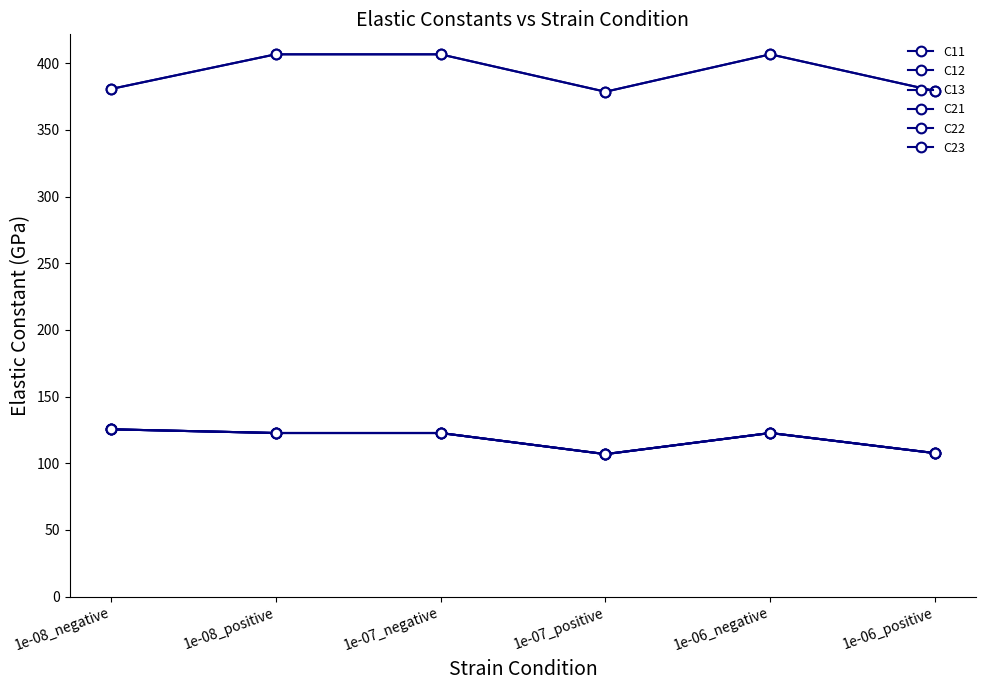

Reading left to right, list all the values displayed in this chart.

C11: 380.6	406.6	406.6	378.6	406.6	379.1
C12: 125.4	122.6	122.6	106.8	122.6	107.5
C13: 125.4	122.6	122.6	106.8	122.6	107.5
C21: 125.4	122.6	122.6	106.8	122.6	107.5
C22: 380.6	406.6	406.6	378.6	406.6	379.1
C23: 125.4	122.6	122.6	106.8	122.6	107.5